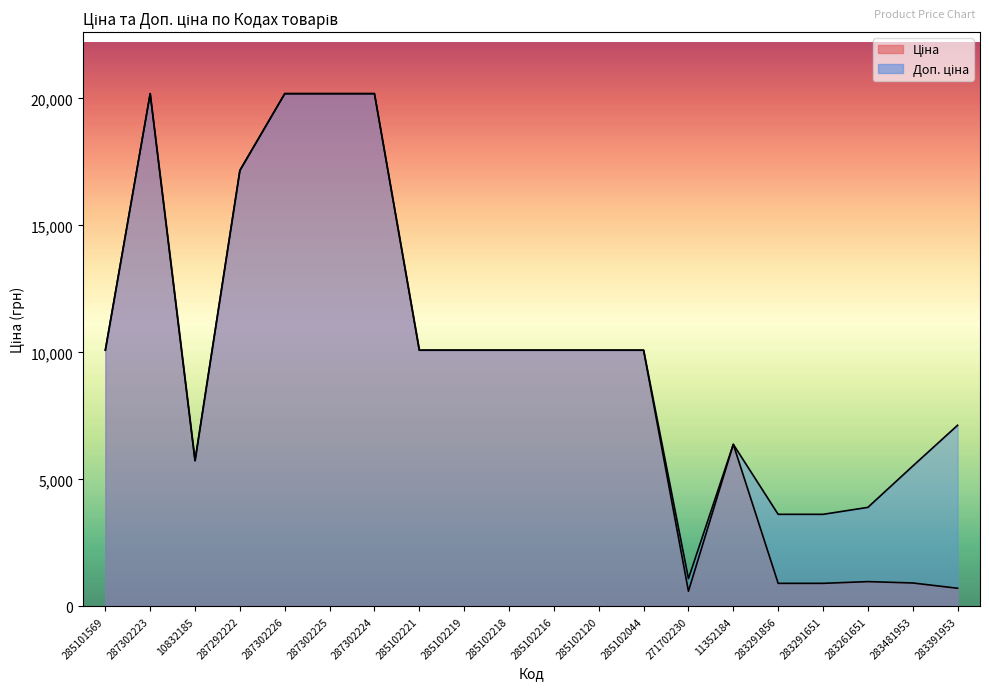

Which label corresponds to the smallest value in the chart?

271702230